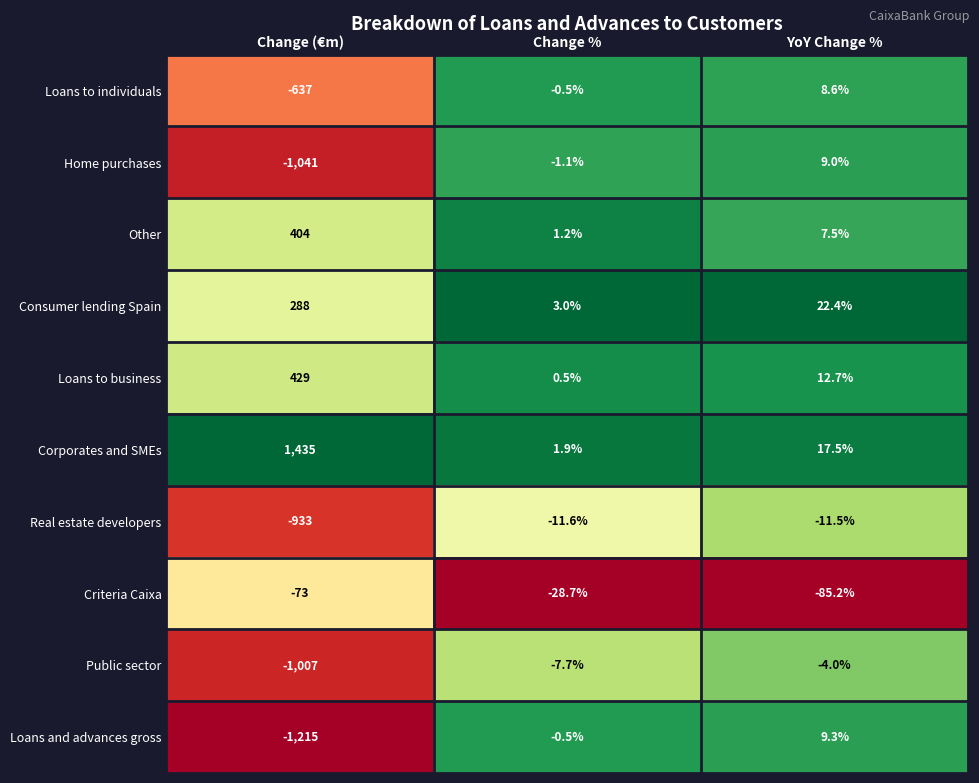

Rank the series by their maximum value, from lowest to highest.

Criteria Caixa, Real estate developers, Public sector, Loans to individuals, Home purchases, Loans and advances gross, Consumer lending Spain, Other, Loans to business, Corporates and SMEs